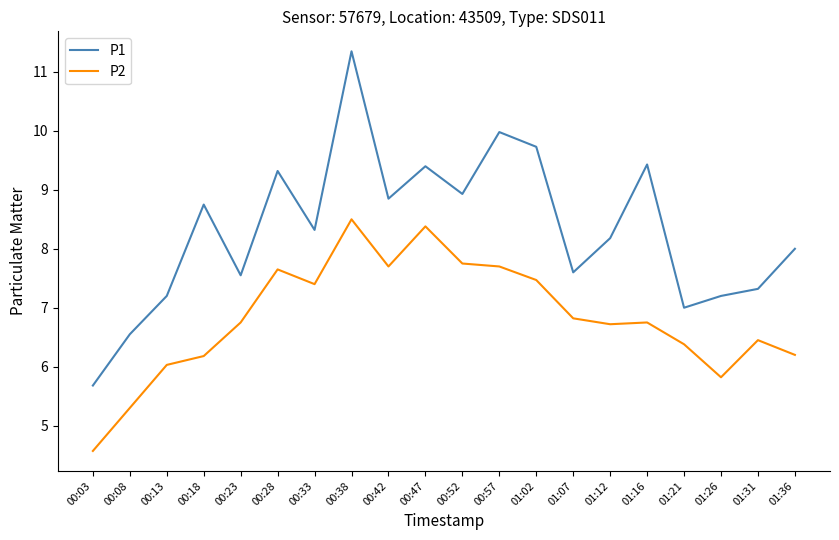

What position from the left is 00:23?

5